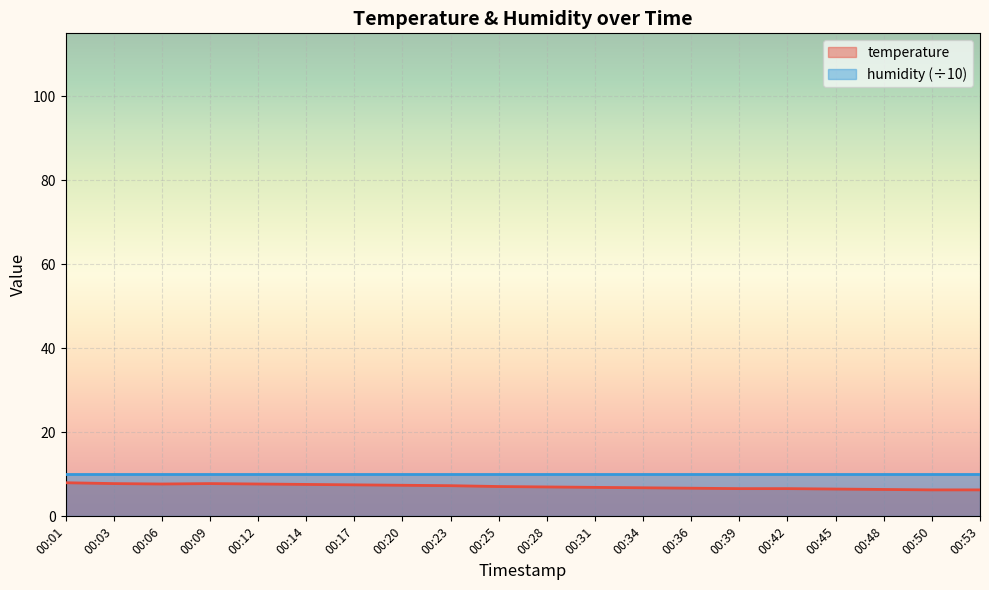

What is the difference between the second highest and second lowest values?

1.5